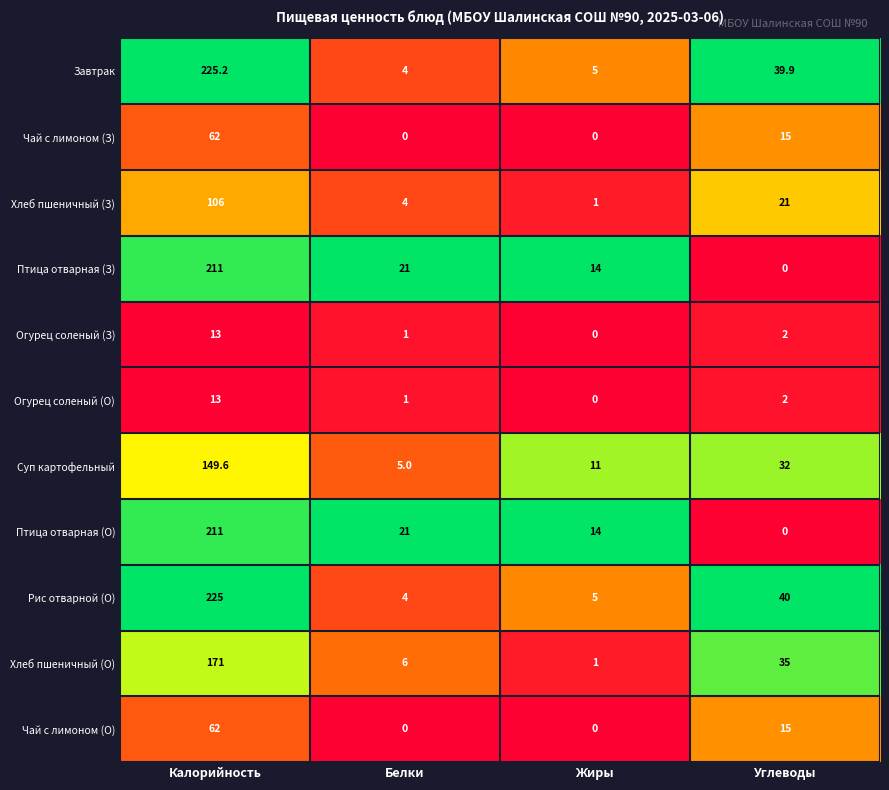

The value of Птица отварная (О) at Калорийность is 211.0. True or false?

True